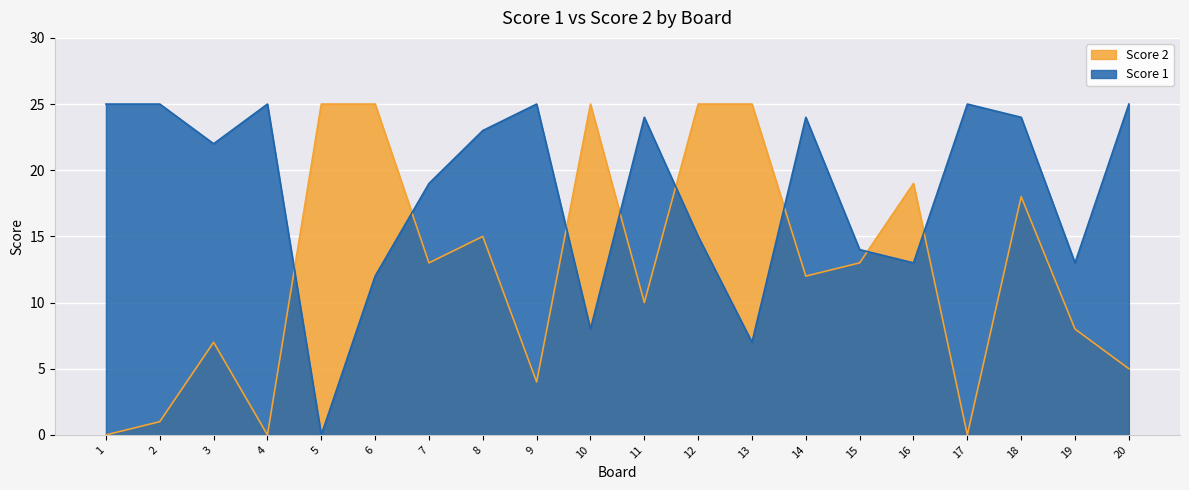

How many data points in Score 1 are above 23?

9